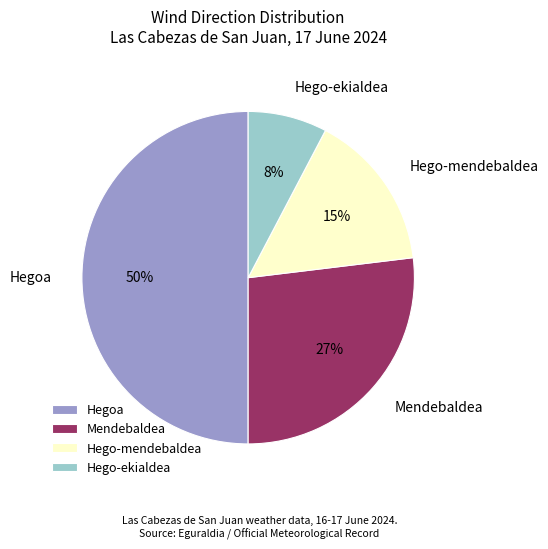

What percentage is the Hegoa slice, to the nearest percent?

50%